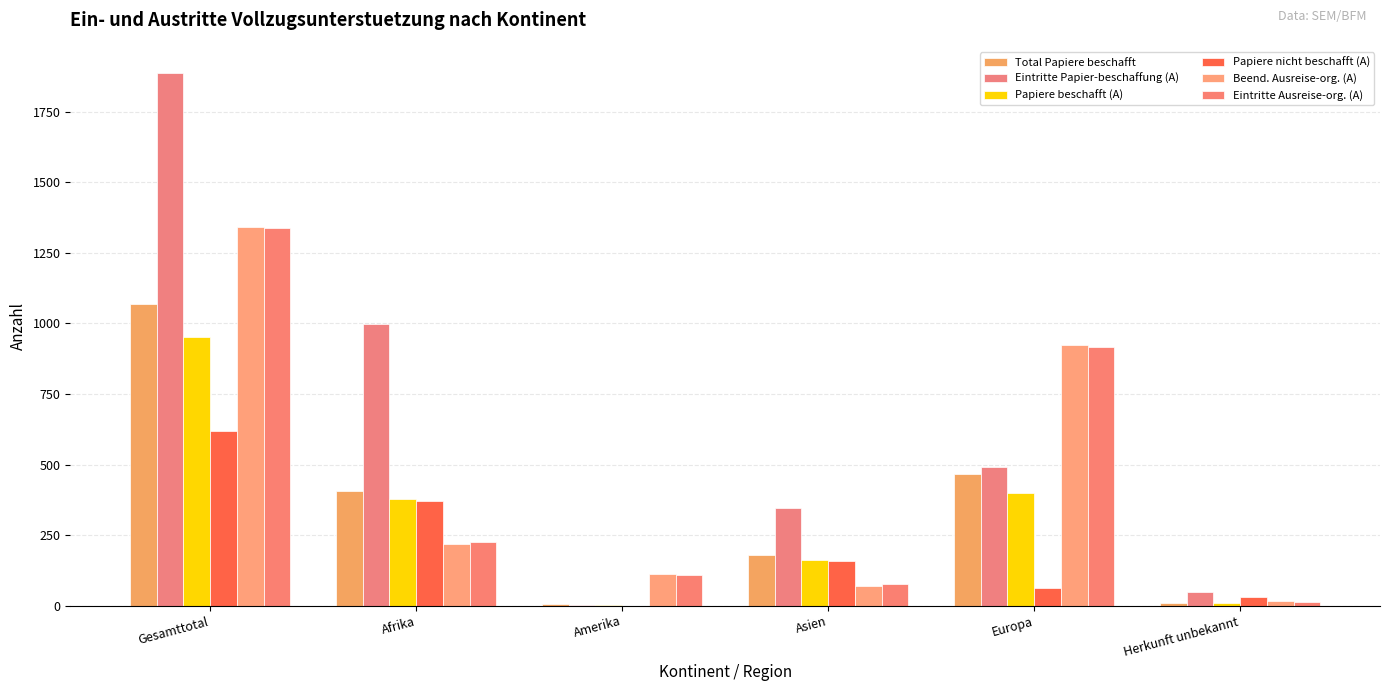

At which label does Eintritte Papier-beschaffung (A) first exceed 491?

Gesamttotal